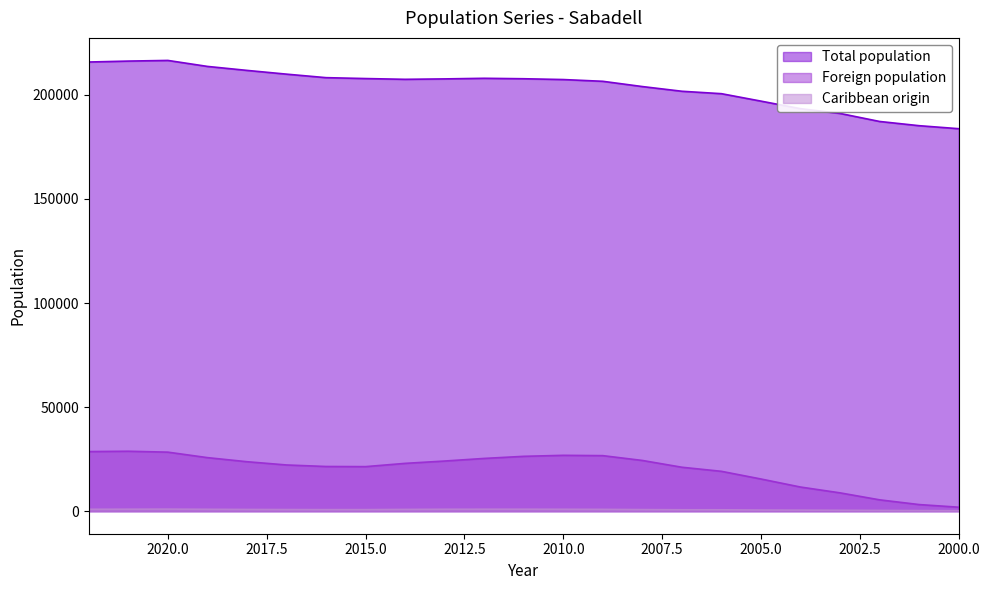

True or false: Foreign population and Total population cross at least once.

False